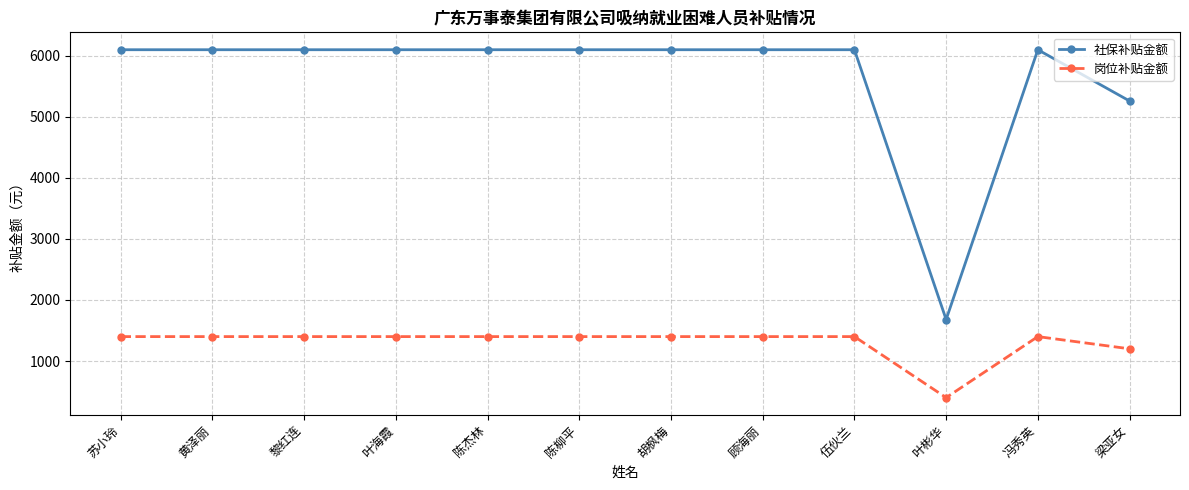

Rank the series by their average value, from highest to lowest.

社保补贴金额, 岗位补贴金额